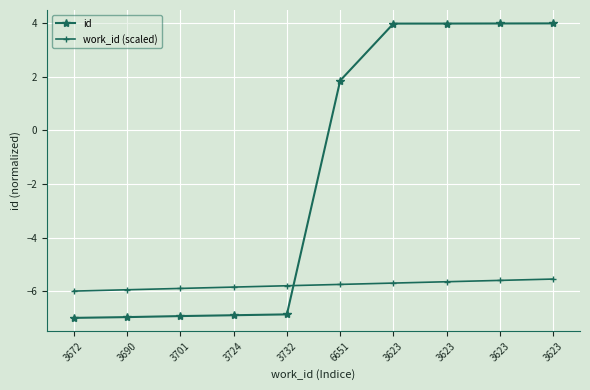

What is the spread (max minus min) of values at 3623?

9.7